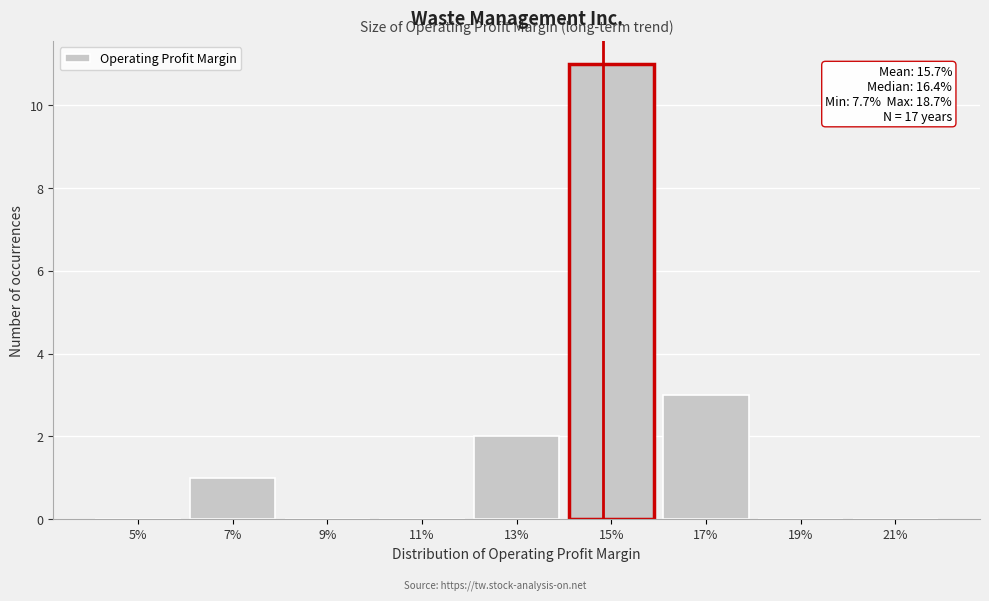

Reading right to left, list all the values displayed in this chart.

21%=0	19%=0	17%=3	15%=11	13%=2	11%=0	9%=0	7%=1	5%=0